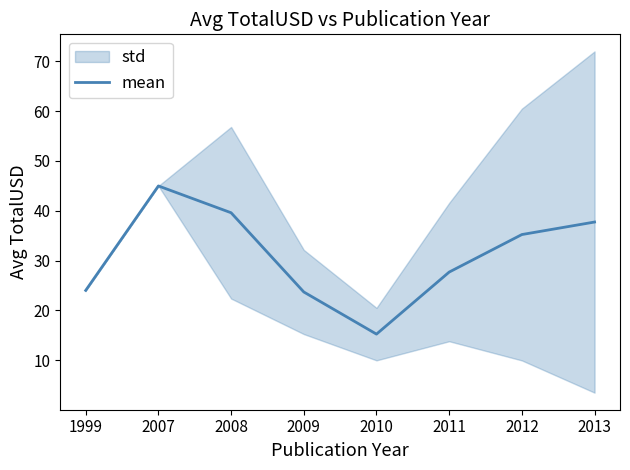

What is the sum of the values at 2012 and 2008?

74.8